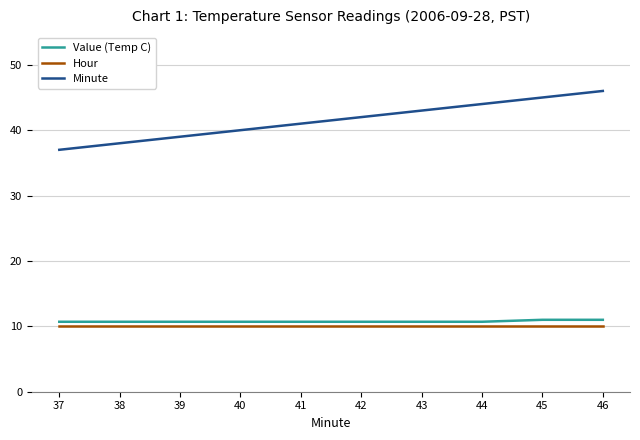

Is this an area chart (filled region under the line)?

No